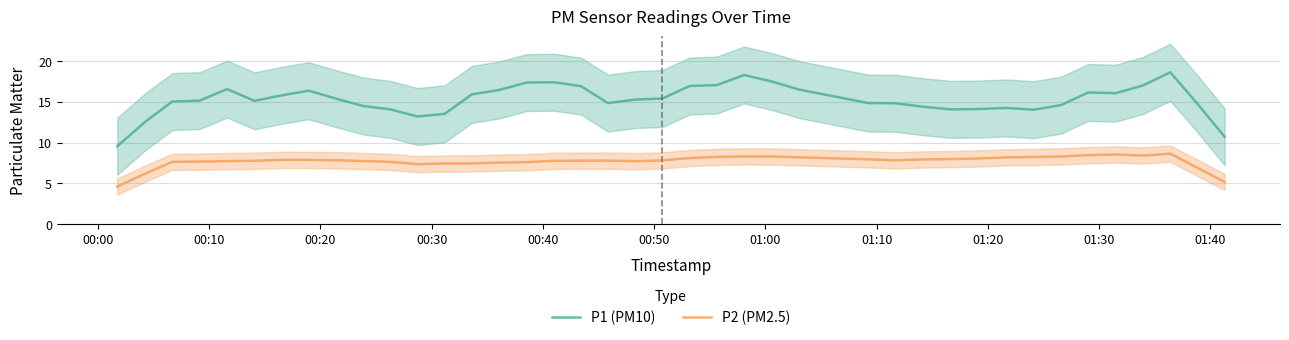

True or false: P1 (PM10) and P2 (PM2.5) intersect in this chart.

False